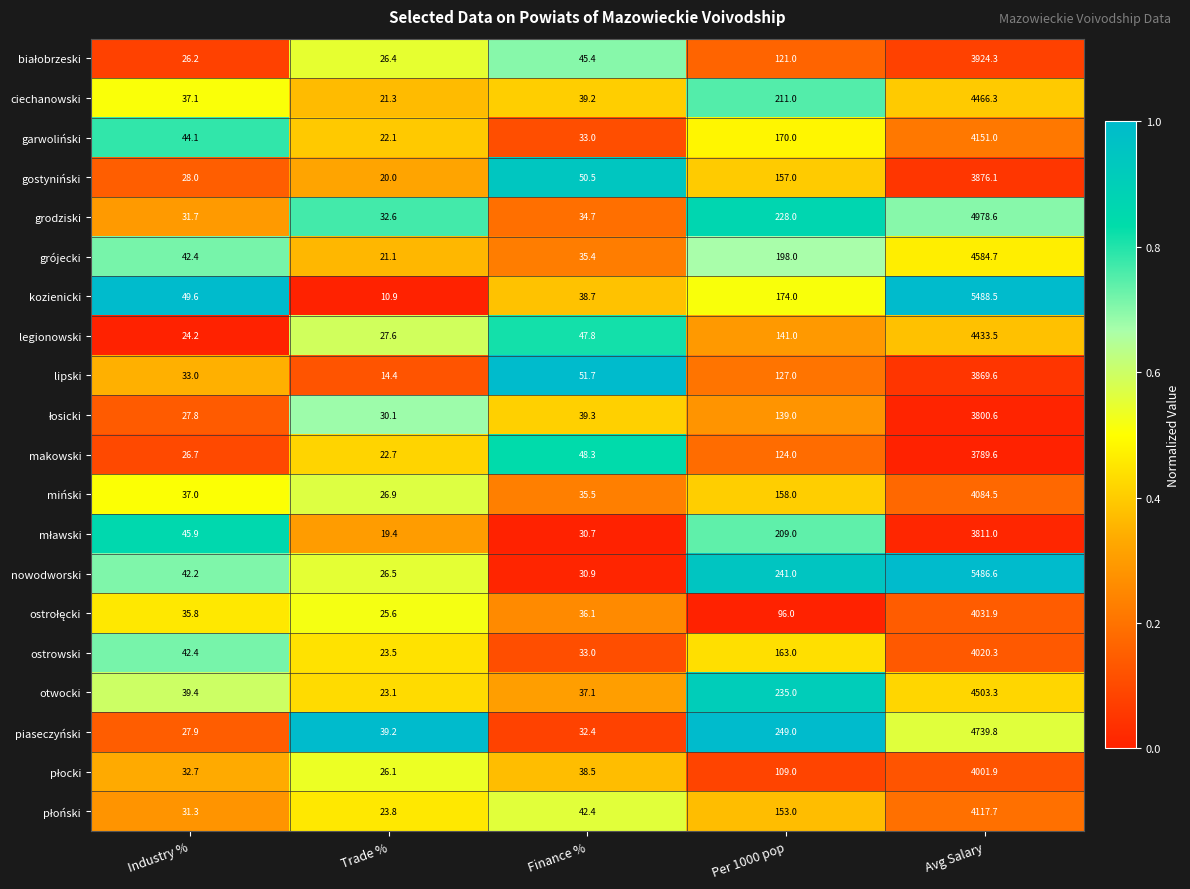

What is the total value across all series at Per 1000 pop?

3403.0